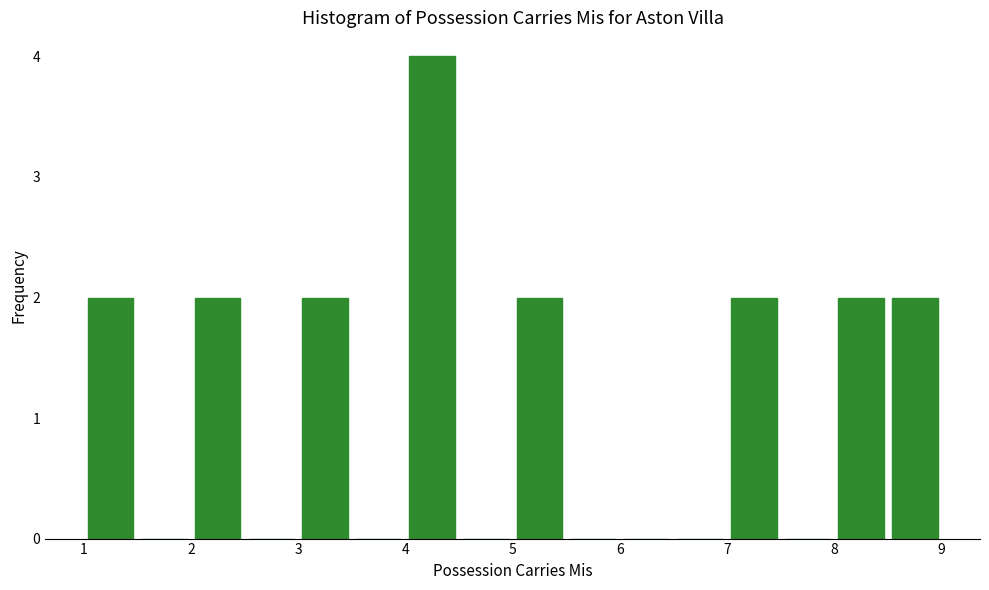

Reading left to right, list every bar in this chart as the range it spans on the x-axis followed by its height. The values are not printed on the chart, so give them approximately, as read against the axis.

1.0 to 1.5: 2
1.5 to 2.0: 0
2.0 to 2.5: 2
2.5 to 3.0: 0
3.0 to 3.5: 2
3.5 to 4.0: 0
4.0 to 4.5: 4
4.5 to 5.0: 0
5.0 to 5.5: 2
5.5 to 6.0: 0
6.0 to 6.5: 0
6.5 to 7.0: 0
7.0 to 7.5: 2
7.5 to 8.0: 0
8.0 to 8.5: 2
8.5 to 9.0: 2